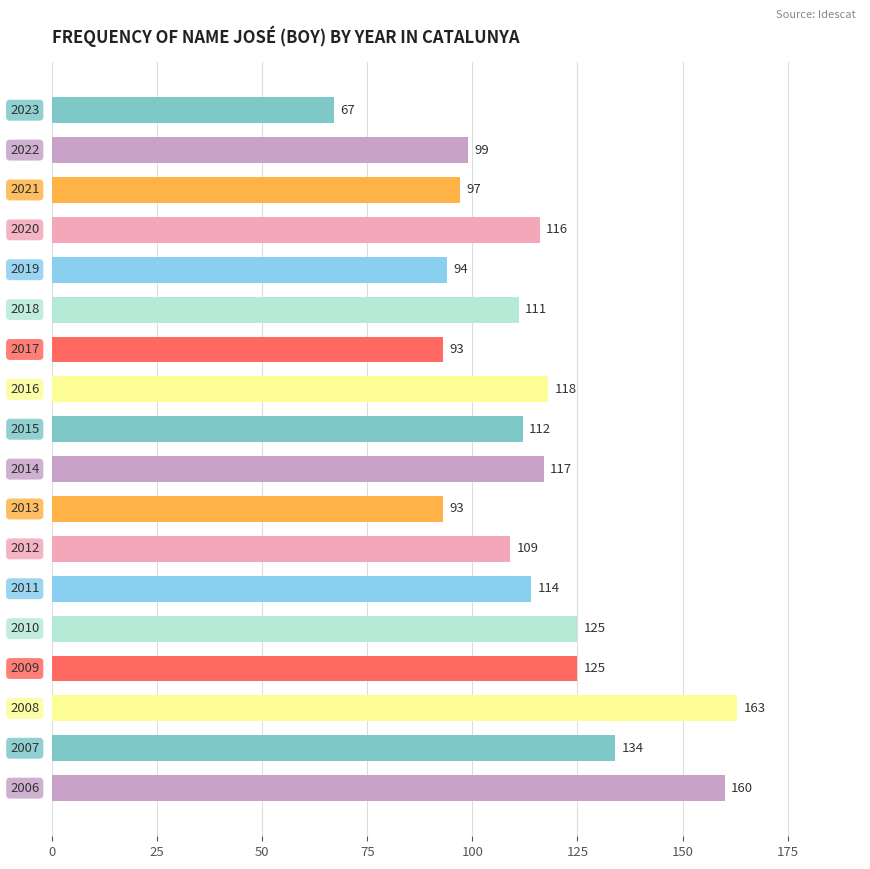

How many categories are shown in the chart?

18